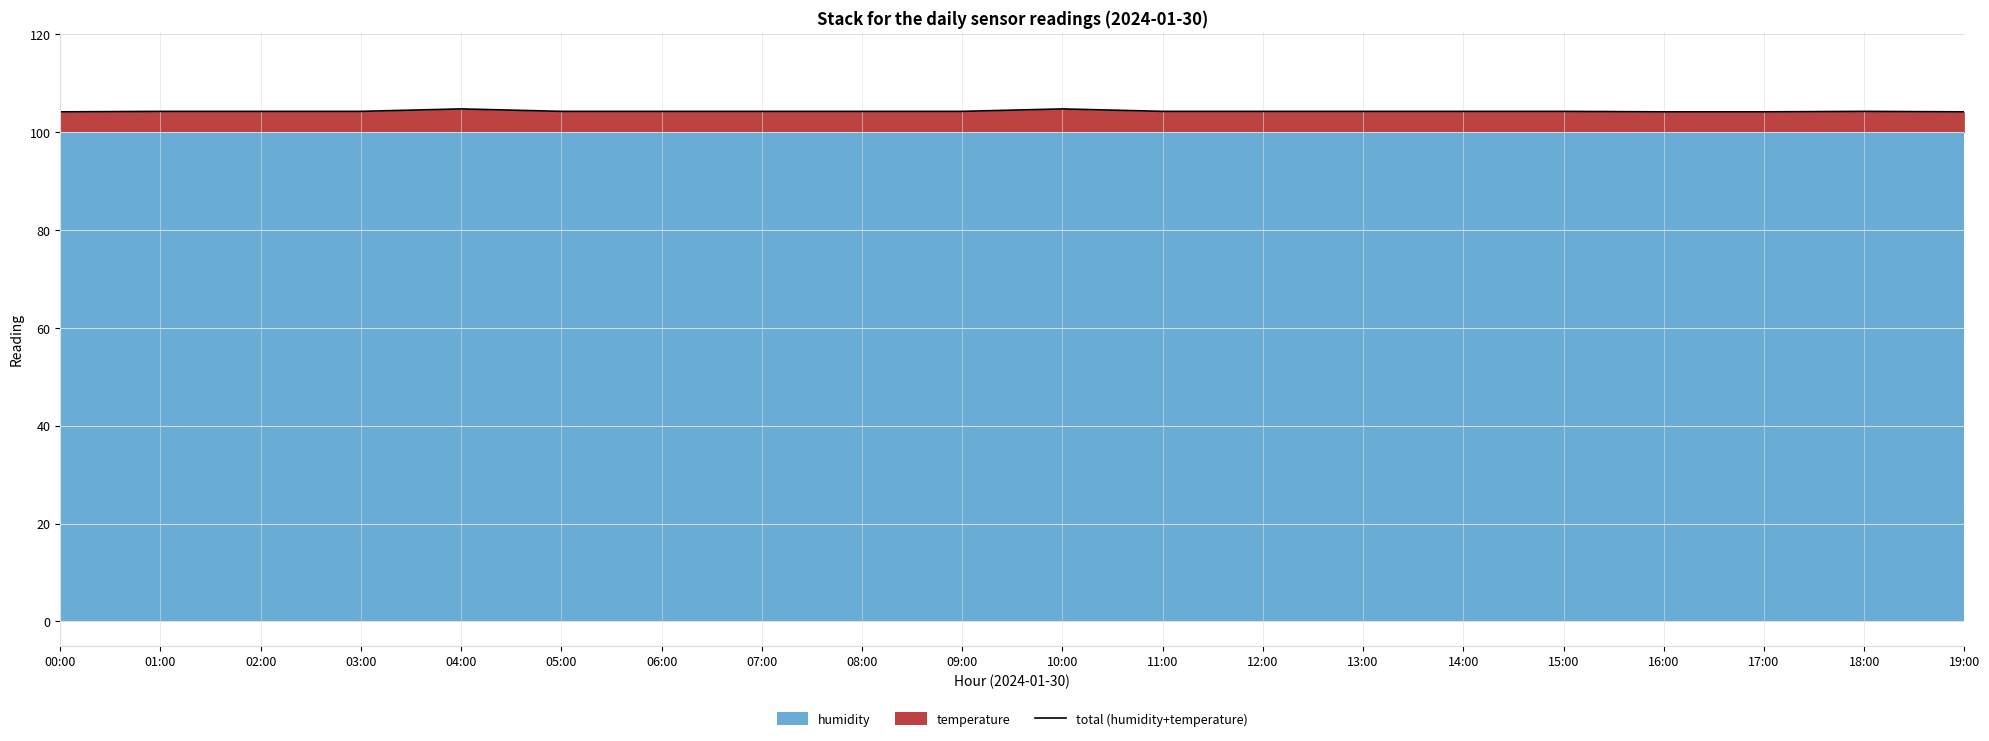

Reading left to right, extract all data points from this chart.

00:00=104.1	01:00=104.2	02:00=104.2	03:00=104.2	04:00=104.7	05:00=104.2	06:00=104.2	07:00=104.2	08:00=104.2	09:00=104.2	10:00=104.7	11:00=104.2	12:00=104.2	13:00=104.2	14:00=104.2	15:00=104.2	16:00=104.1	17:00=104.1	18:00=104.2	19:00=104.1